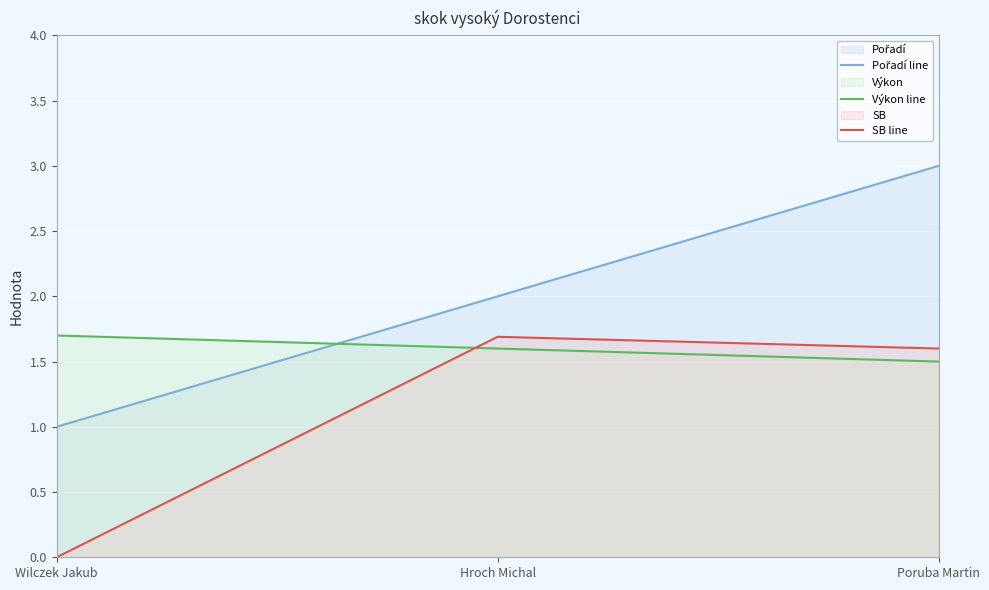

What is the approximate value of Pořadí line at Poruba Martin?

3.0